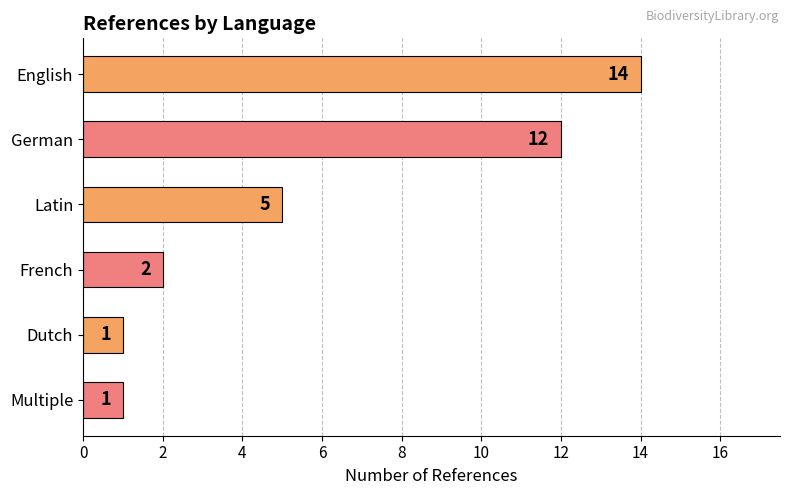

How many values are below 5?

3